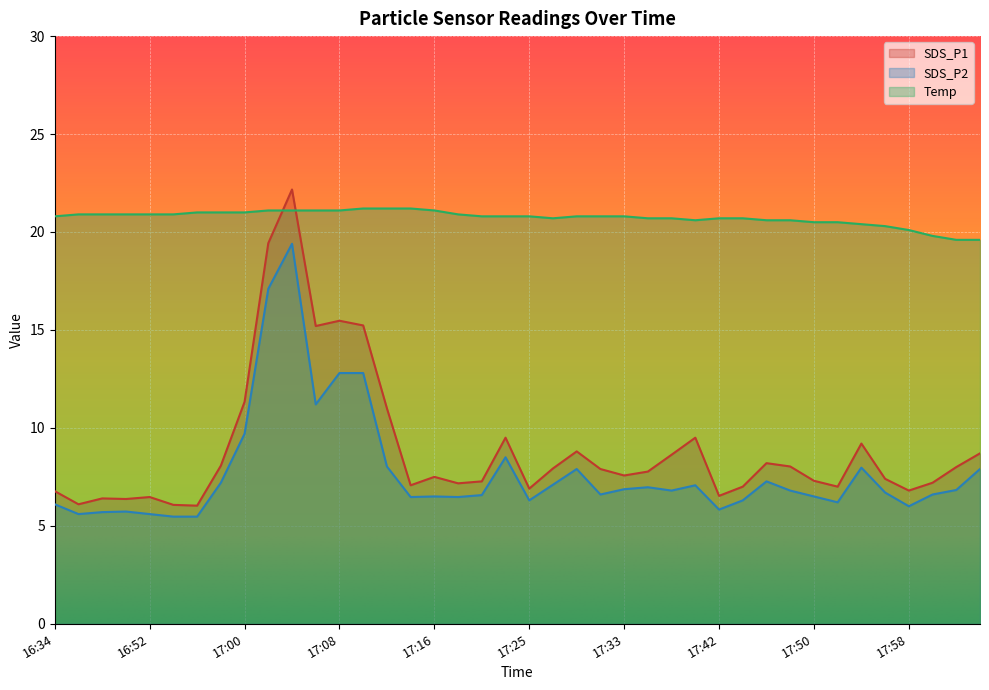

Where does the SDS_P1 series first go above 7?

16:58